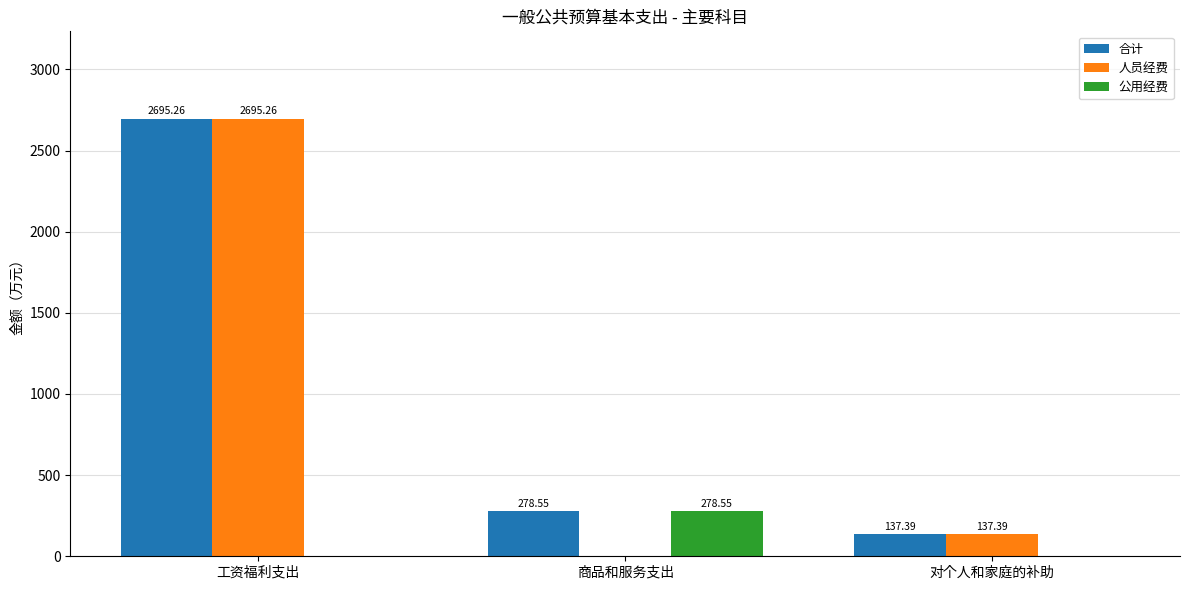

Which category has the highest value in the 公用经费 series?

商品和服务支出